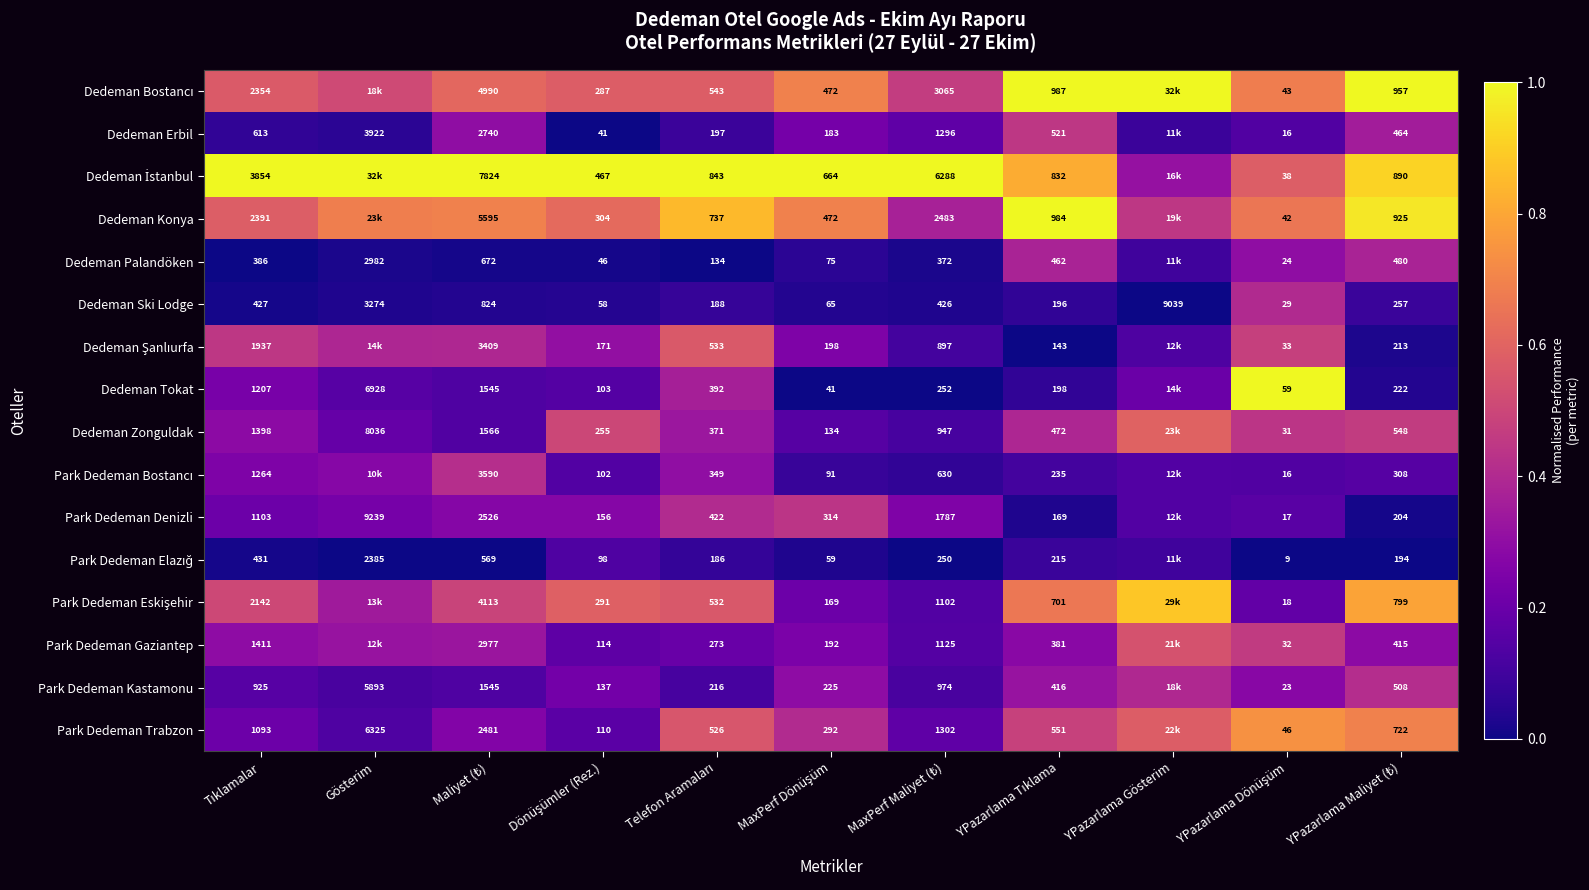

Is the value of Dedeman Ski Lodge at YPazarlama Tıklama greater than the value of Park Dedeman Gaziantep at YPazarlama Gösterim?

No